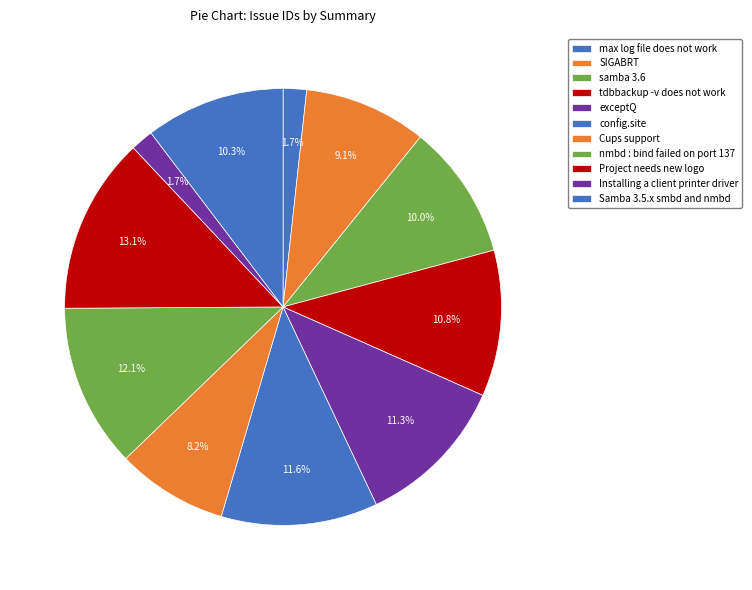

What is the ratio of the value at exceptQ to the value at max log file does not work?

6.6